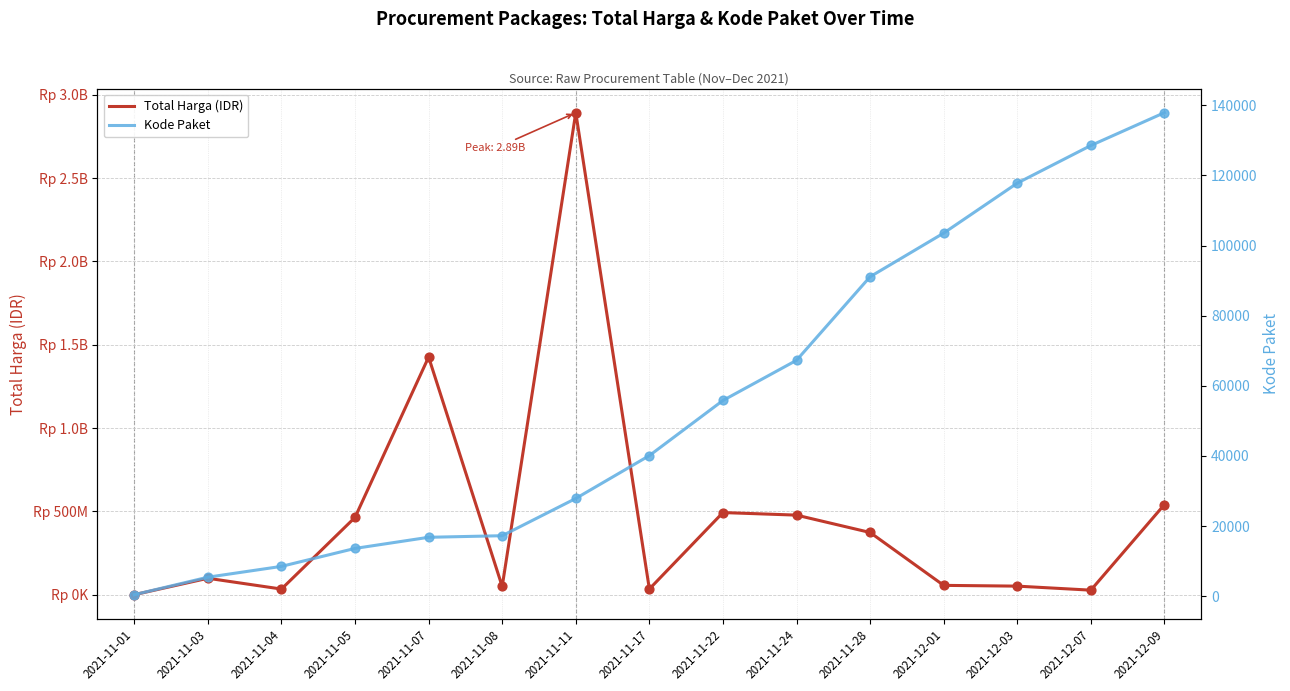

What are all the series names shown in the legend?

Total Harga (IDR), Kode Paket